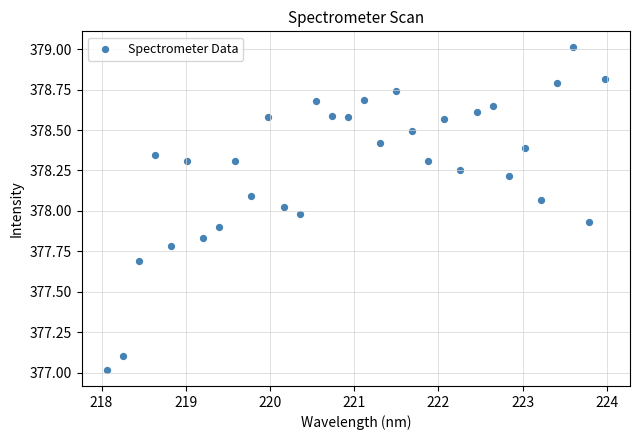

What is the range of X values (max minus min)?

5.9